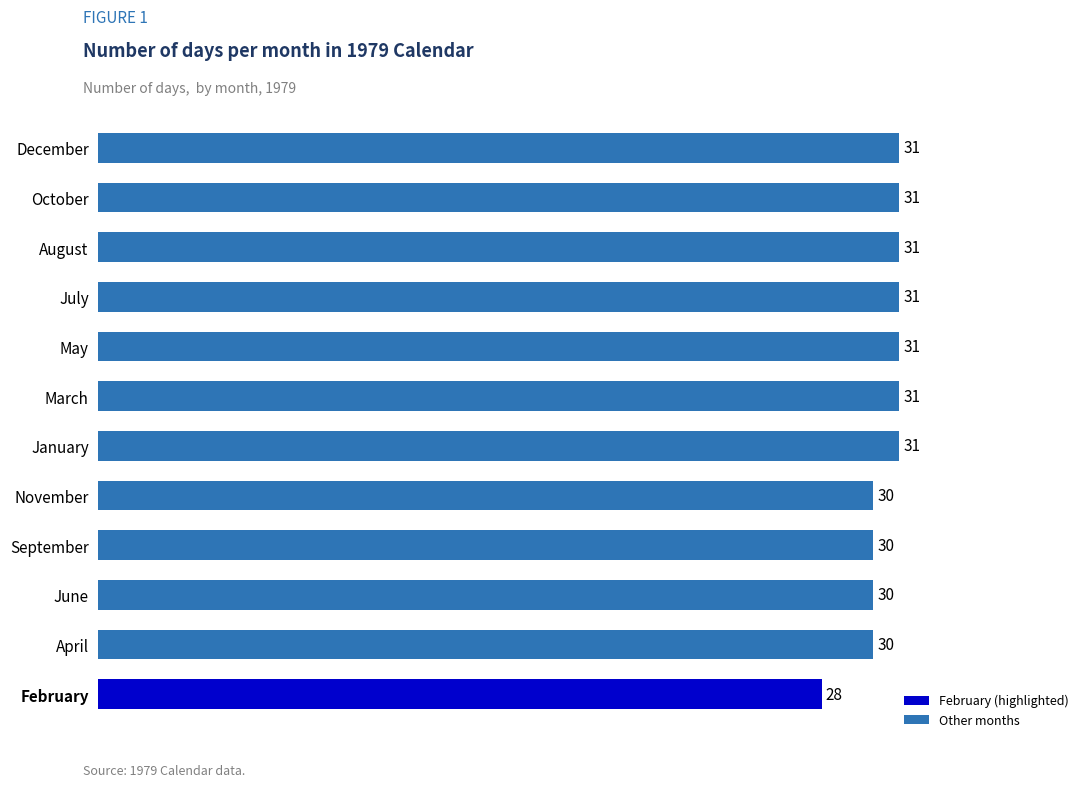

What is the difference between the second highest and second lowest values?

1